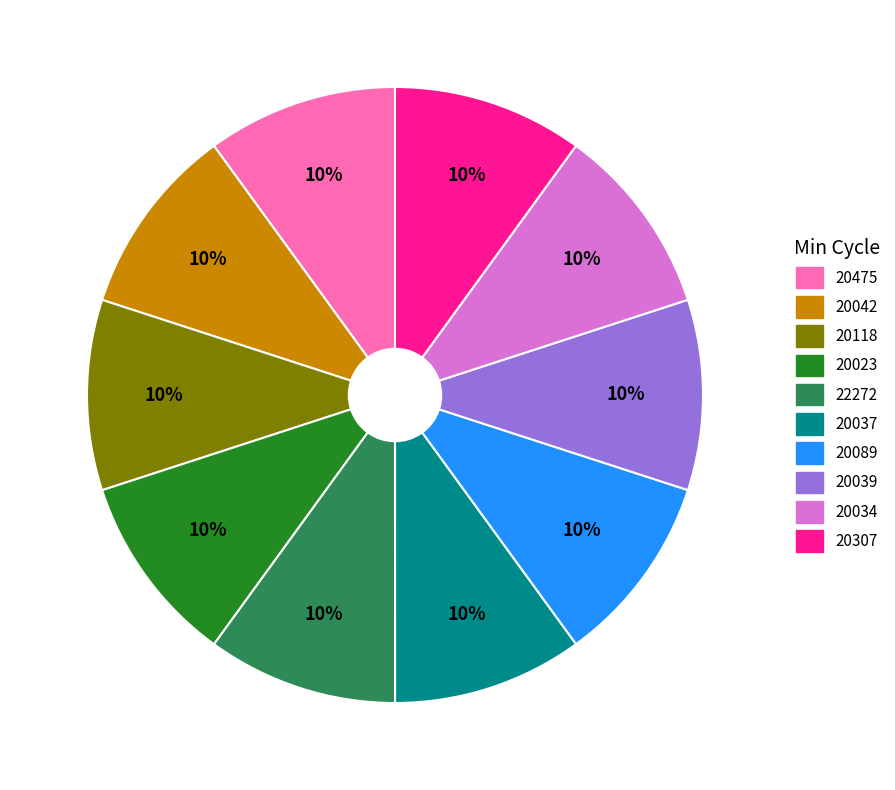

Is there any slice that represents more than half of the pie?

No